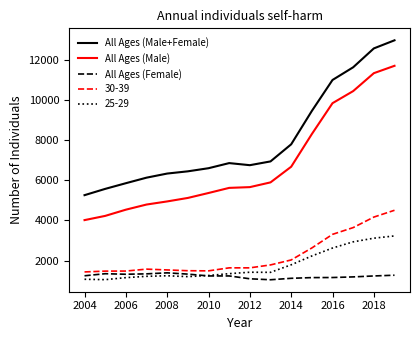

True or false: All Ages (Female) and All Ages (Male) cross at least once.

False